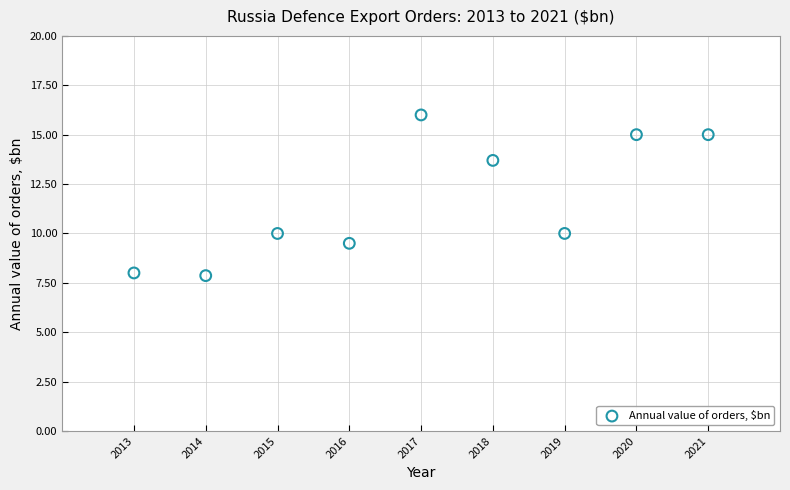

What is the range of X values (max minus min)?

8.0